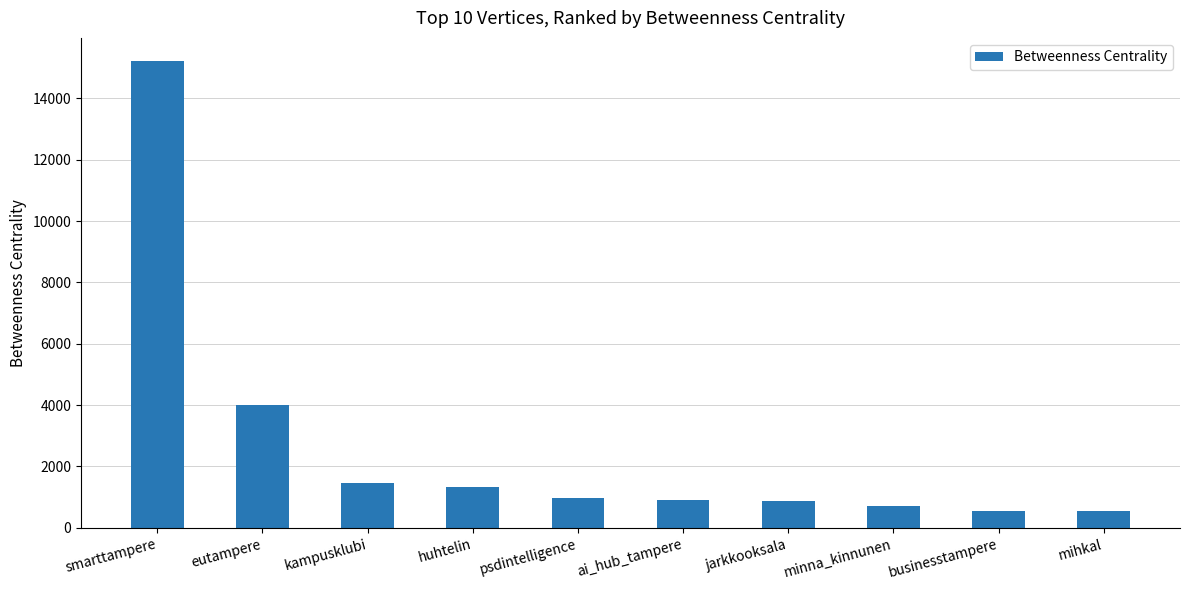

Where is the data nearest to the value 7876?

eutampere